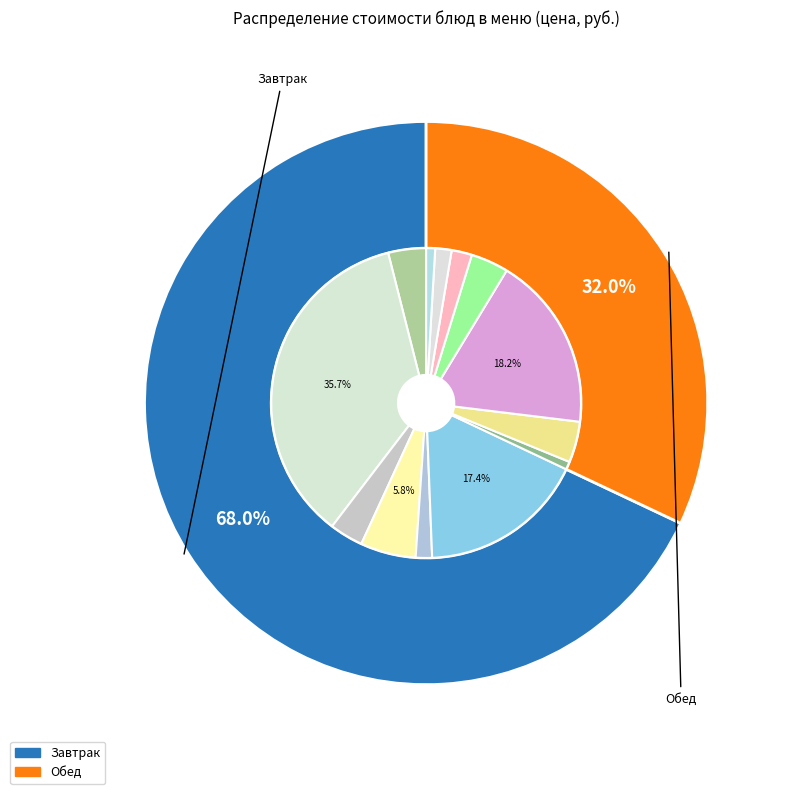

How much of the chart is everything except Яйцо отварное порционно/морковь тертая?

96.1%